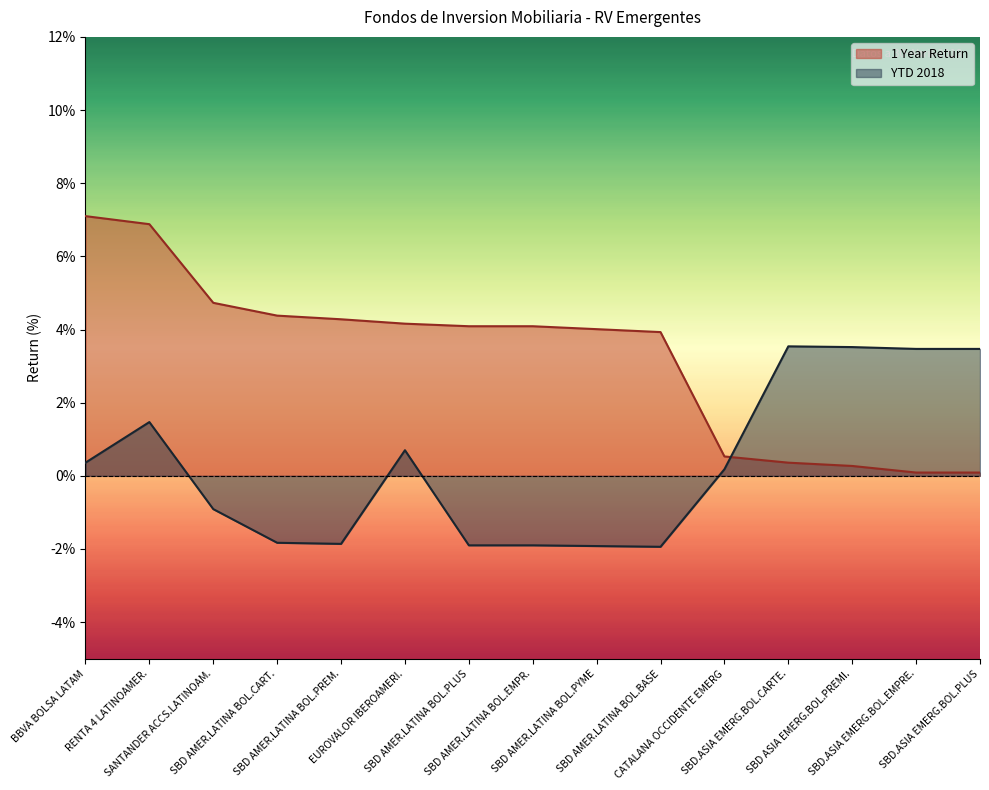

True or false: YTD 2018 has a value of -1.9 at SBD AMER.LATINA BOL.PYME.

True